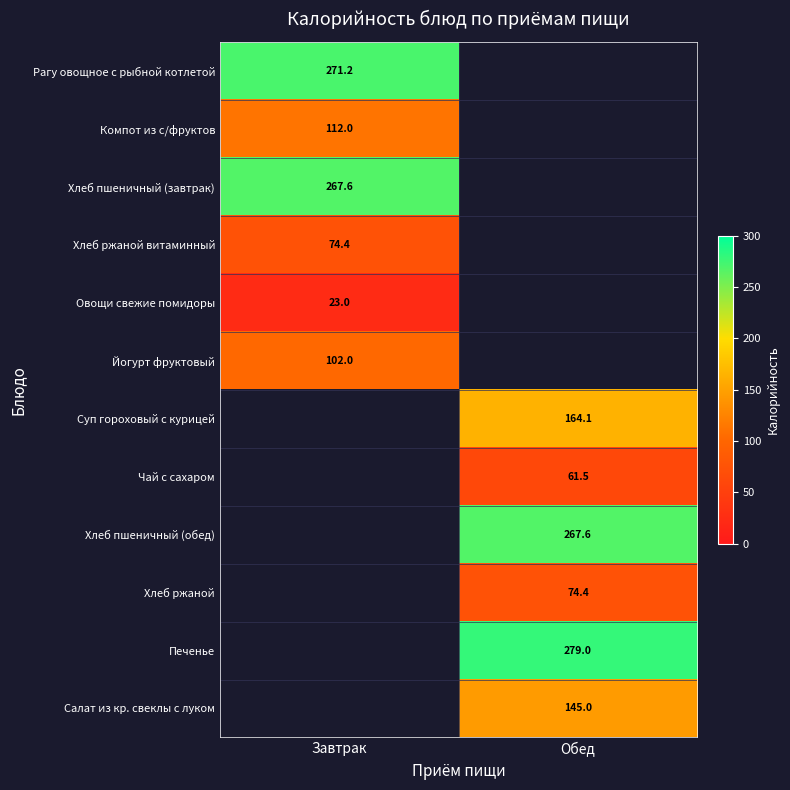

Which has a higher value, Завтрак or Обед?

Обед